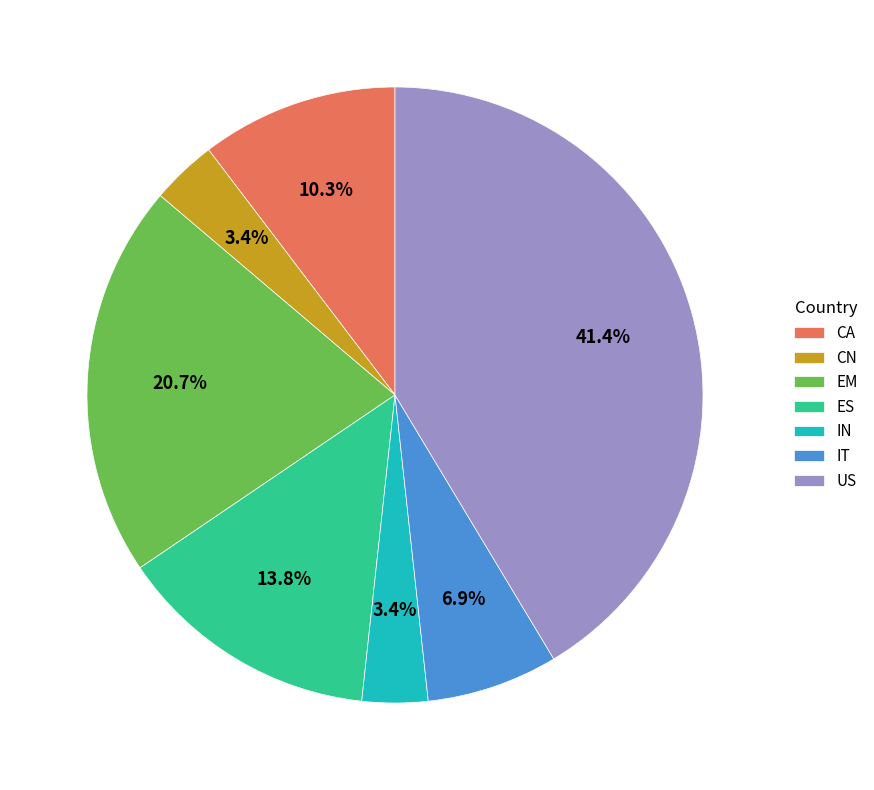

Is it true that ES is 1% of the pie?

False